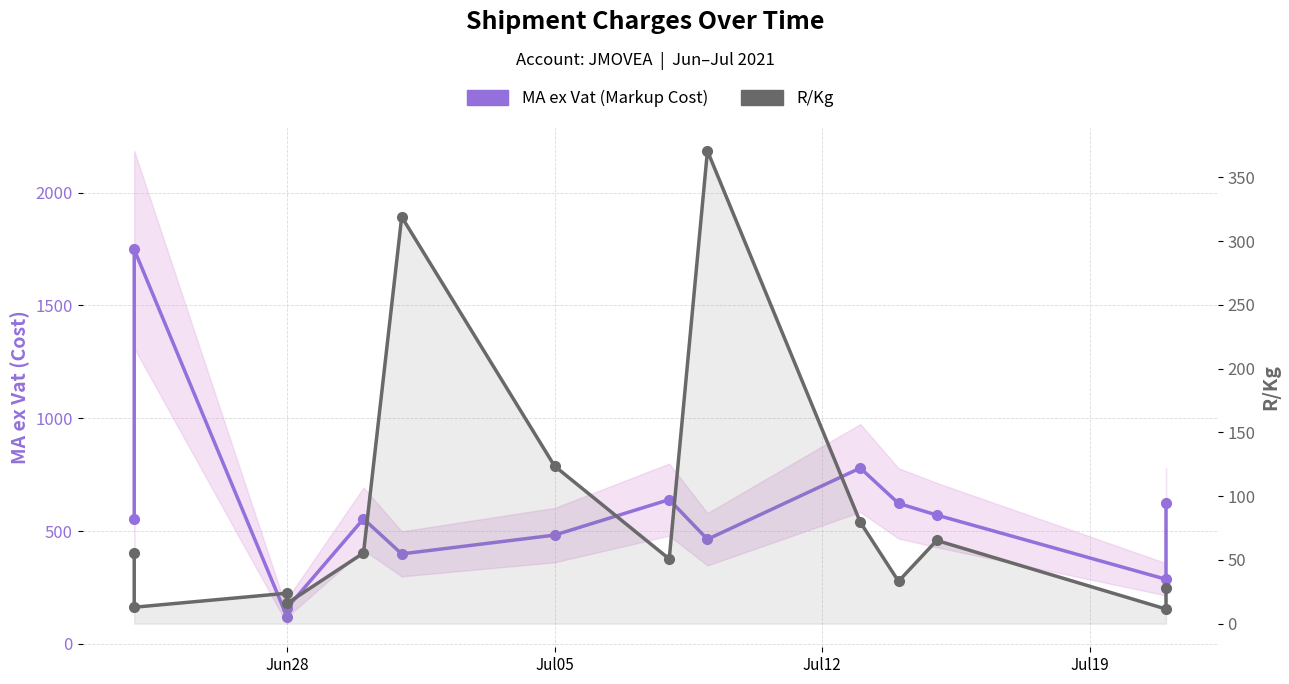

True or false: MA ex Vat (Markup Cost) and R/Kg cross at least once.

False